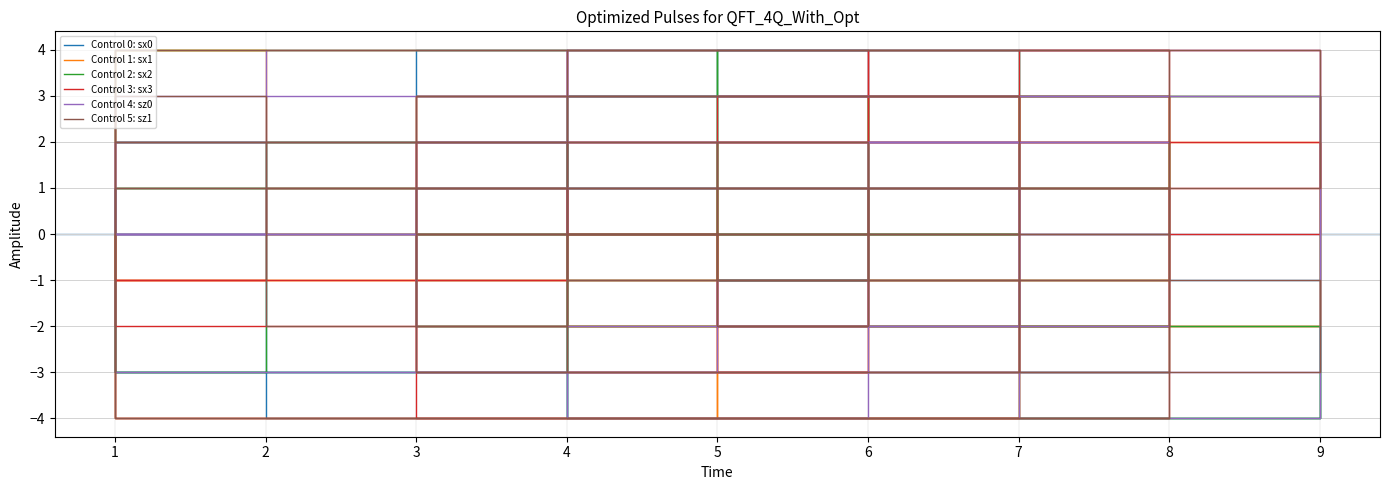

At which category is the sum across all series the highest?

6